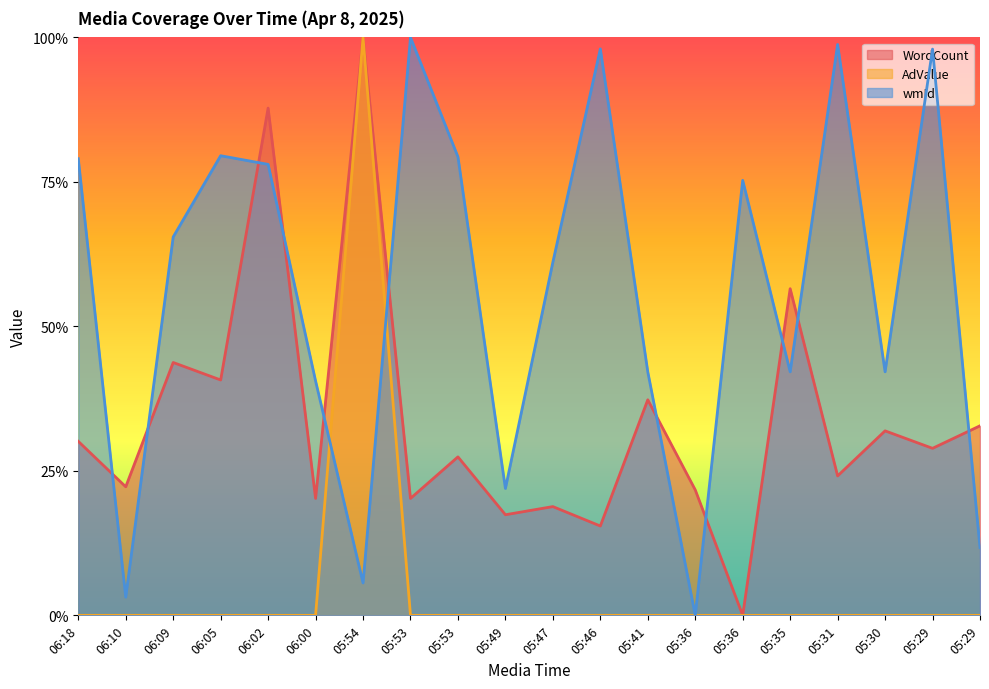

At how many categories does at least one series exceed 0?

20